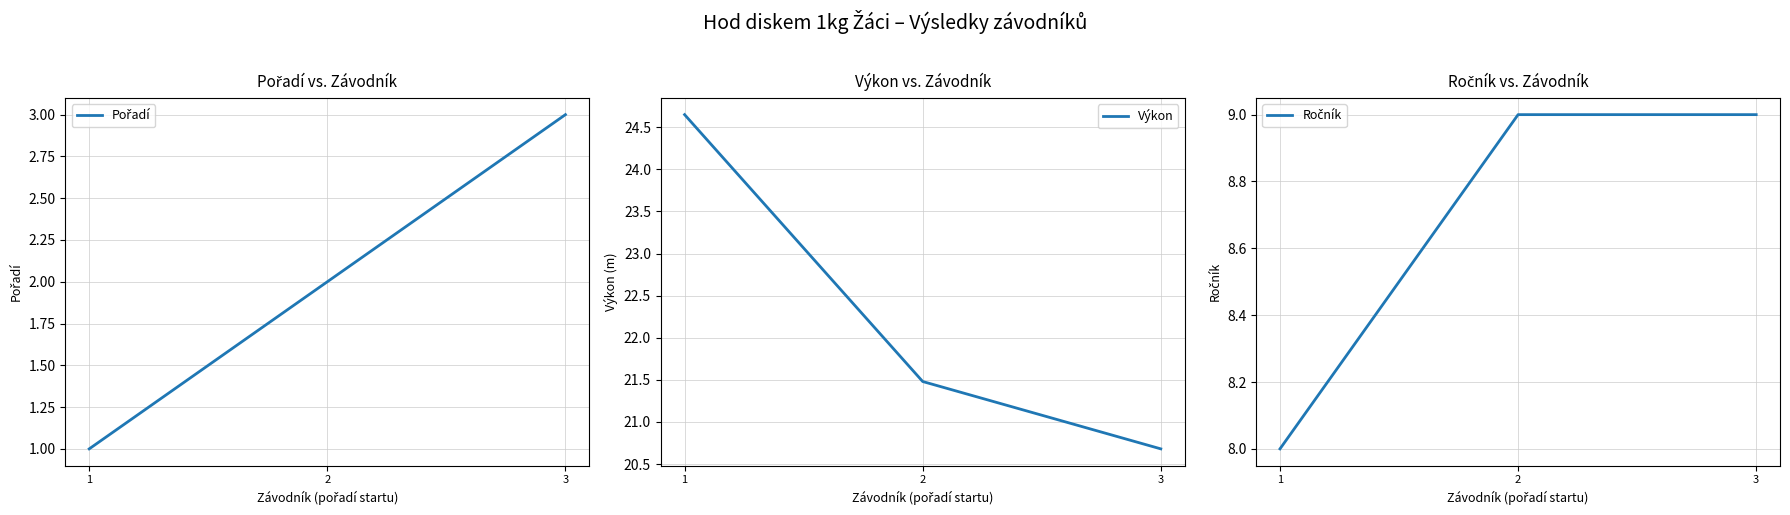

Between 1 and 3, which series saw the biggest shift?

Výkon